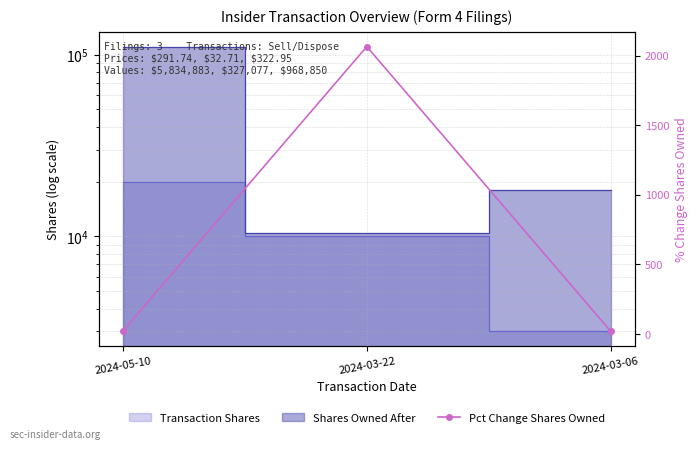

At which label does the data first exceed 22?

2024-03-22